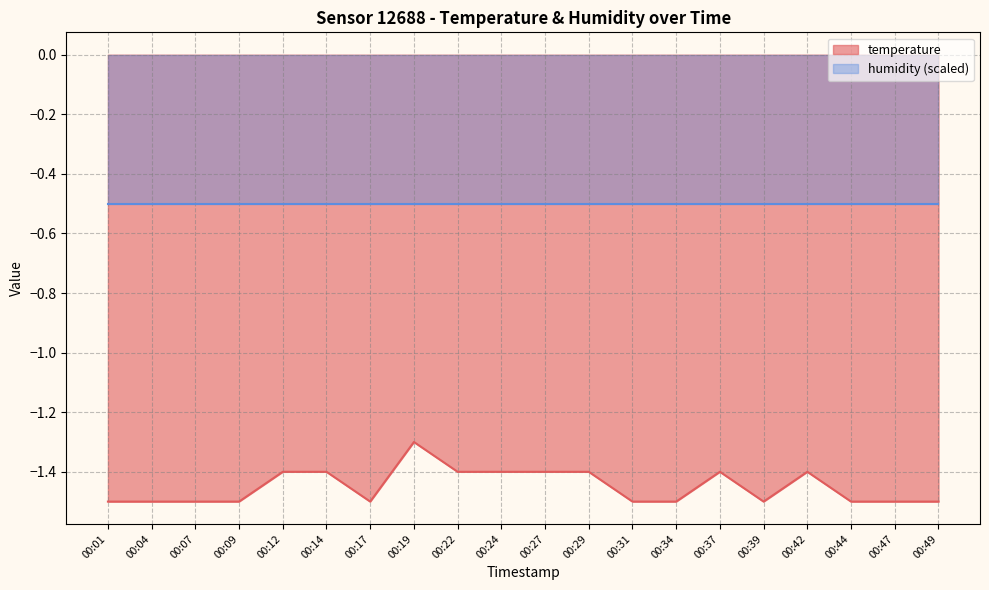

What is the smallest value displayed?

-1.5